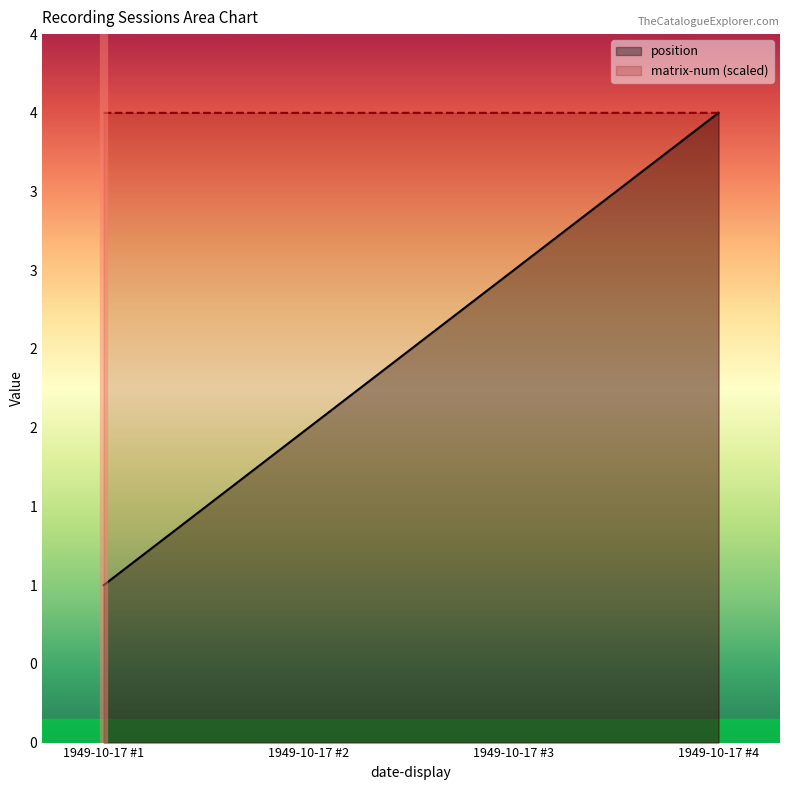

Rank the series by their maximum value, from lowest to highest.

position, matrix-num